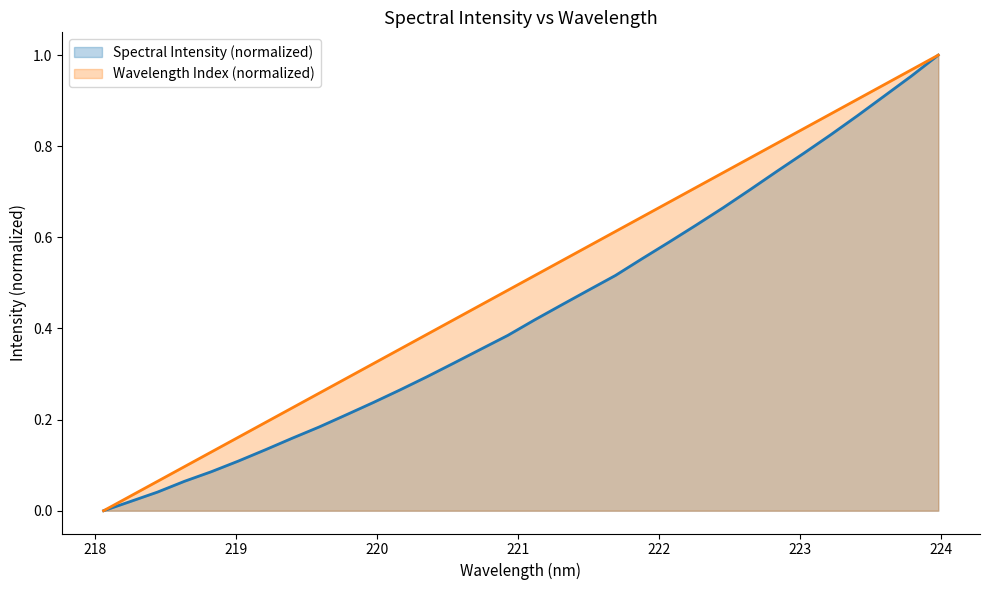

Rank the categories by value from highest to lowest.

223.9802, 223.7895, 223.5987, 223.408, 223.2172, 223.0264, 222.8355, 222.6447, 222.4538, 222.263, 222.0721, 221.8812, 221.6902, 221.4993, 221.3083, 221.1174, 220.9264, 220.7354, 220.5444, 220.3533, 220.1623, 219.9712, 219.7801, 219.589, 219.3979, 219.2067, 219.0156, 218.8244, 218.6332, 218.442, 218.2508, 218.0596